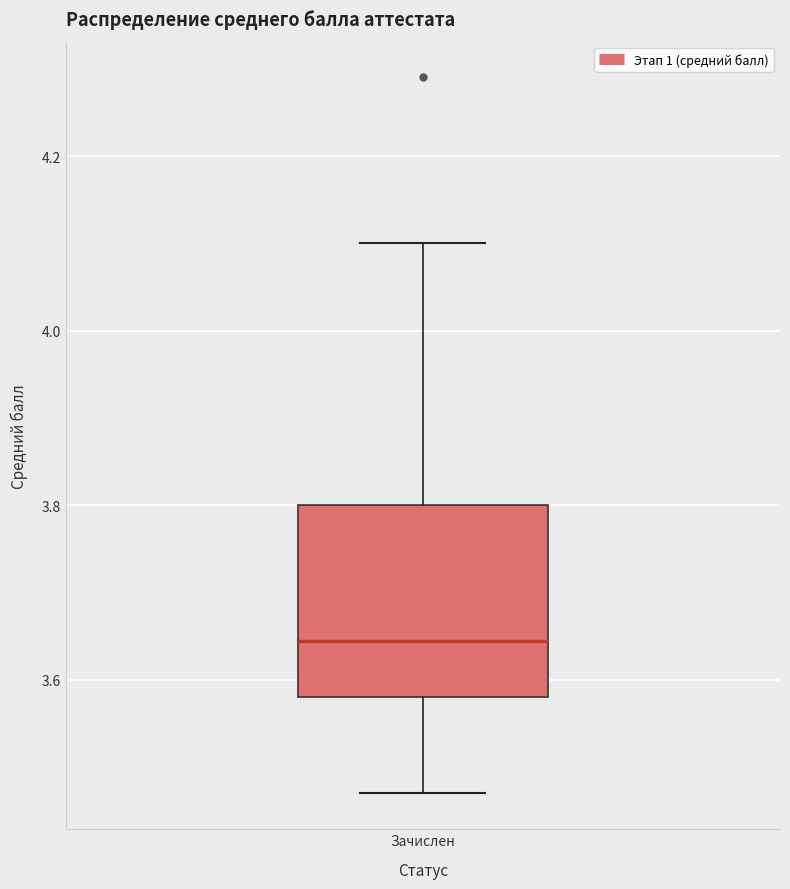

Where does the upper whisker of the box for Зачислен end on the y-axis? The values are not printed on the chart, so give them approximately, as read against the axis.

4.10